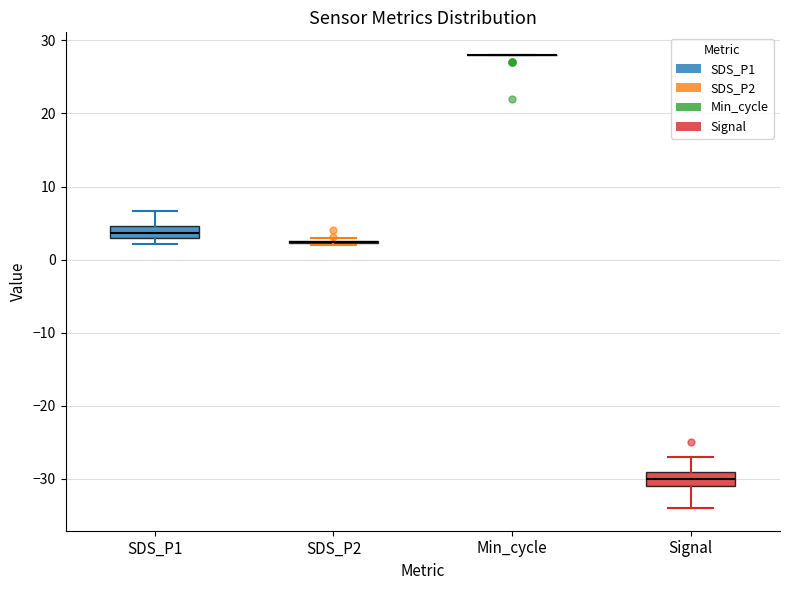

Reading left to right, read every box against the y-axis: the position of its median line, the range the box covers, and the ends of its whiskers. The values are not printed on the chart, so give them approximately, as read against the axis.

SDS_P1: median 4, box 3 to 5, whiskers 2 to 7
SDS_P2: box collapsed to a line at 2, whiskers 2 to 3
Min_cycle: box collapsed to a line at 28, whiskers 28 to 28
Signal: median -30, box -31 to -29, whiskers -34 to -27